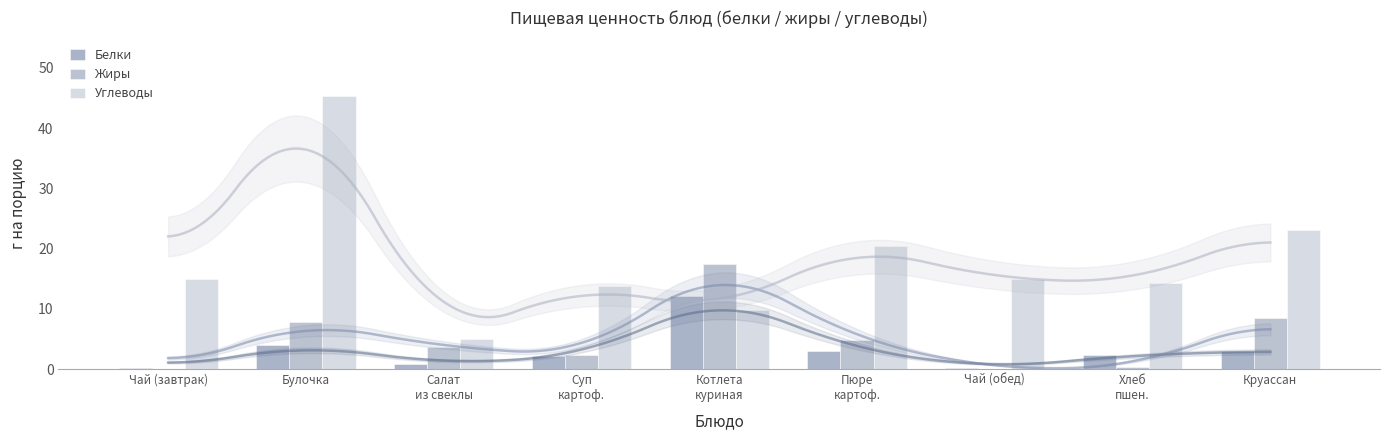

How many bars are there in total?

27